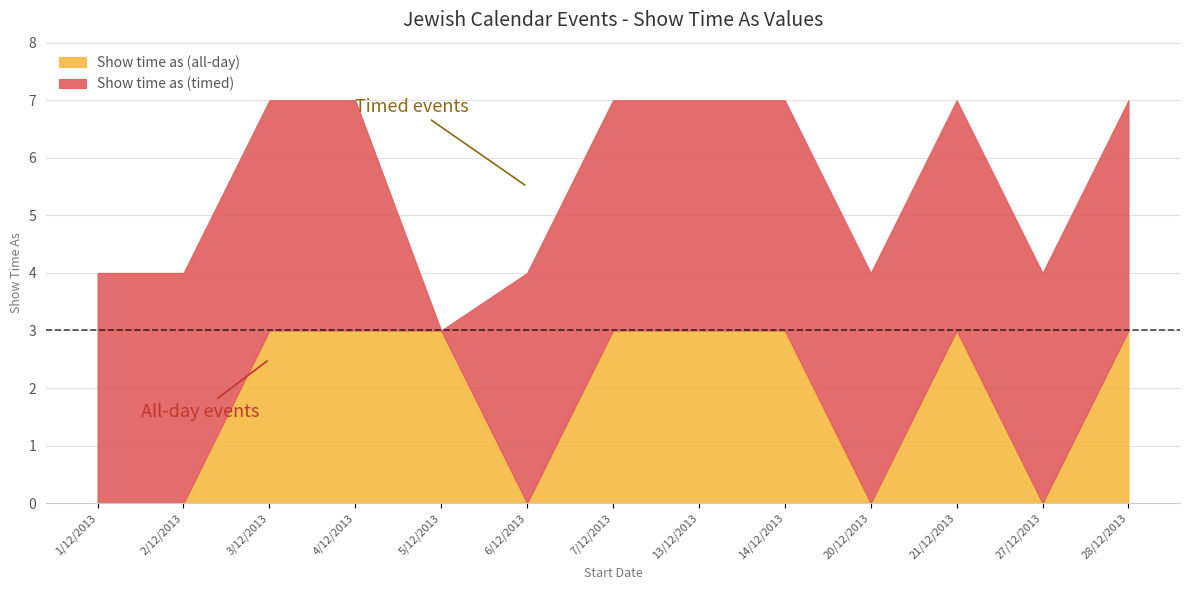

At which category is the sum across all series the highest?

3/12/2013